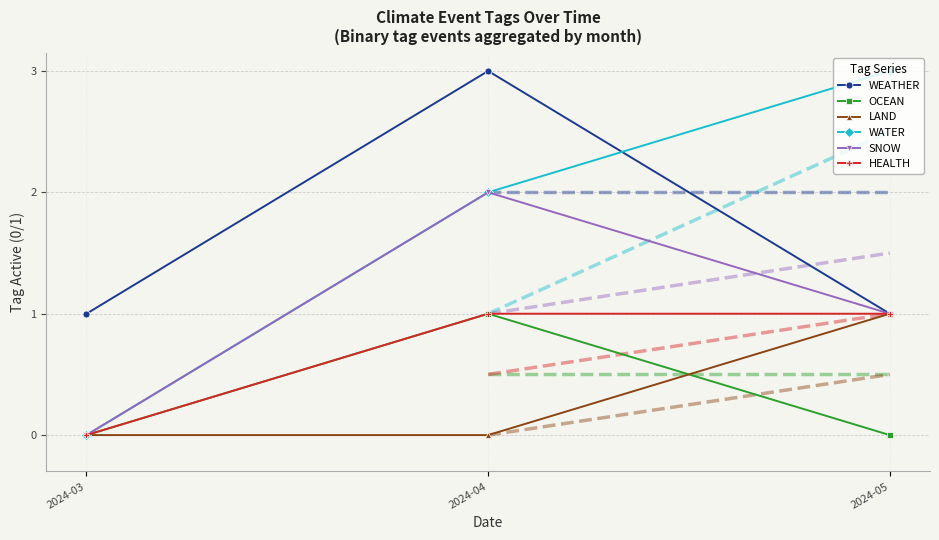

Reading right to left, extract all data points from this chart.

WEATHER: 2024-05=1	2024-04=3	2024-03=1
OCEAN: 2024-05=0	2024-04=1	2024-03=0
LAND: 2024-05=1	2024-04=0	2024-03=0
WATER: 2024-05=3	2024-04=2	2024-03=0
SNOW: 2024-05=1	2024-04=2	2024-03=0
HEALTH: 2024-05=1	2024-04=1	2024-03=0